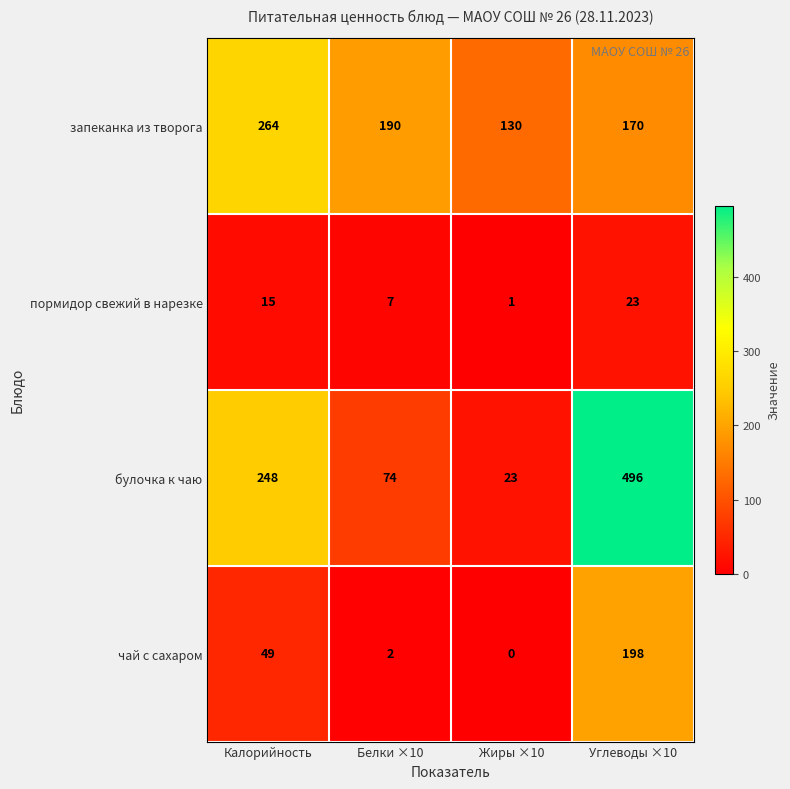

How many запеканка из творога values are between 170 and 264?

3